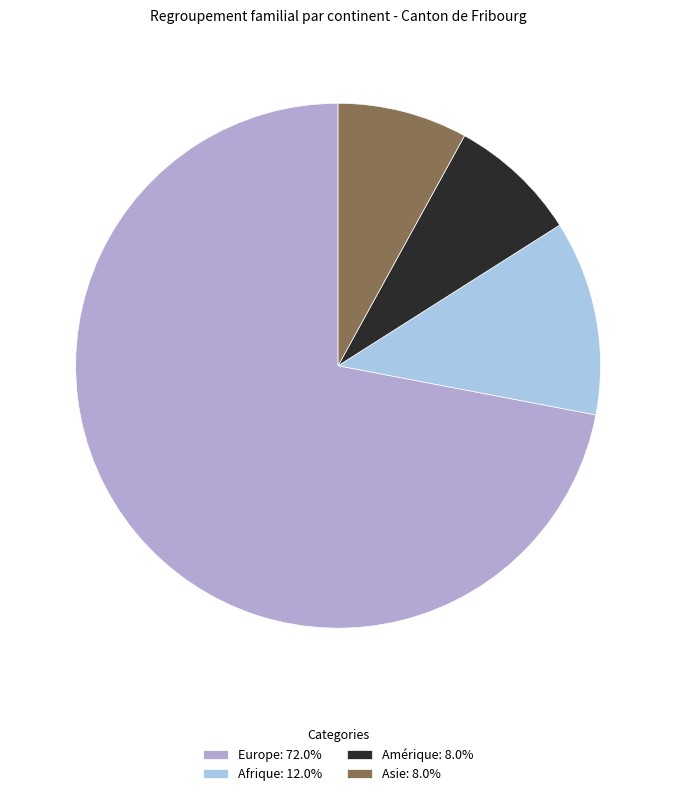

Is the sum of Europe: 72.0% and Afrique: 12.0% greater than half?

Yes